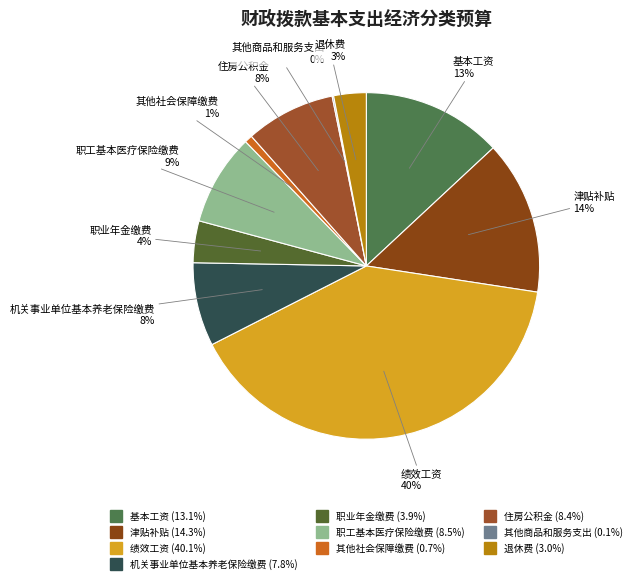

Is it true that 机关事业单位基本养老保险缴费 is 1% of the pie?

False